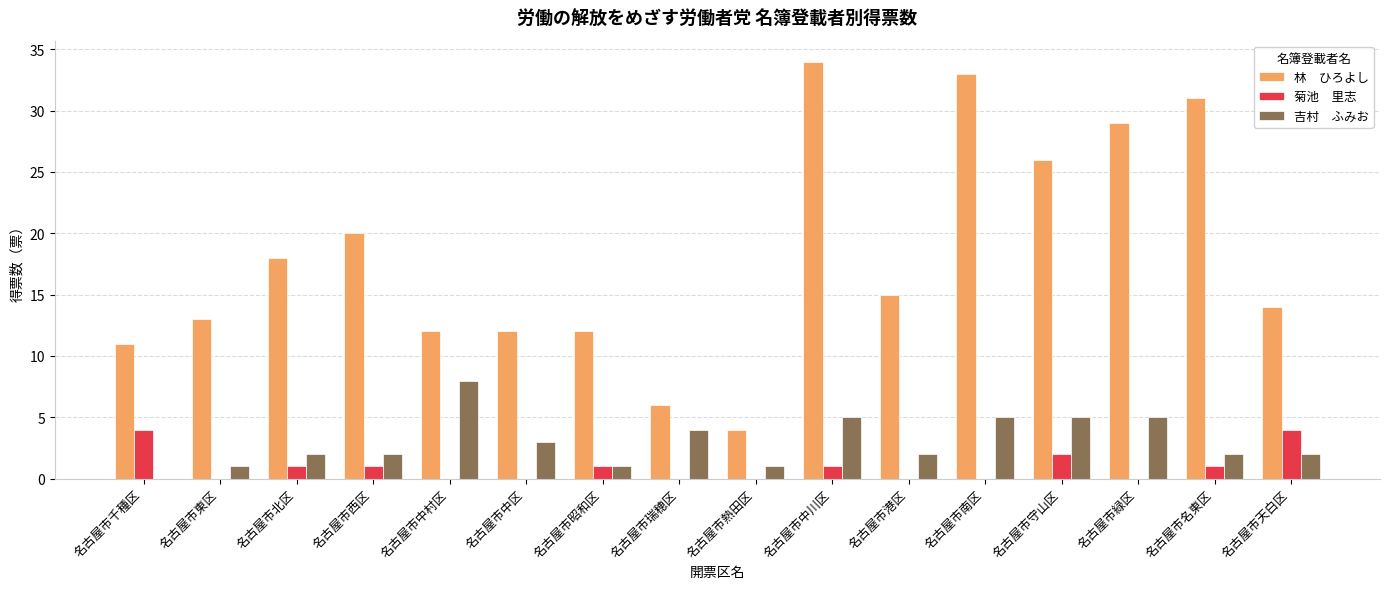

Which label corresponds to the largest value in the chart?

名古屋市中川区